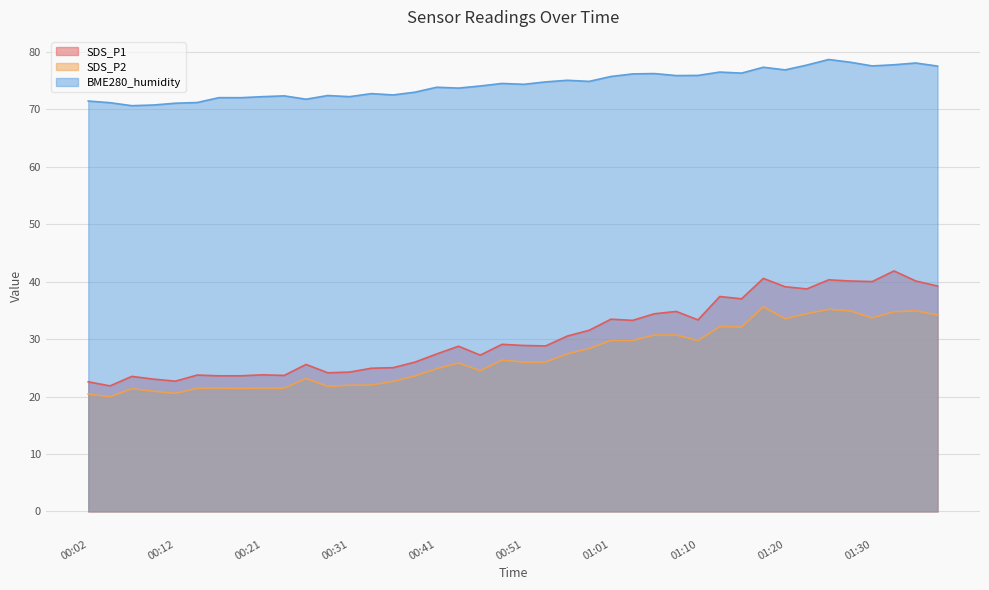

Which category has the lowest value in the BME280_humidity series?

00:07